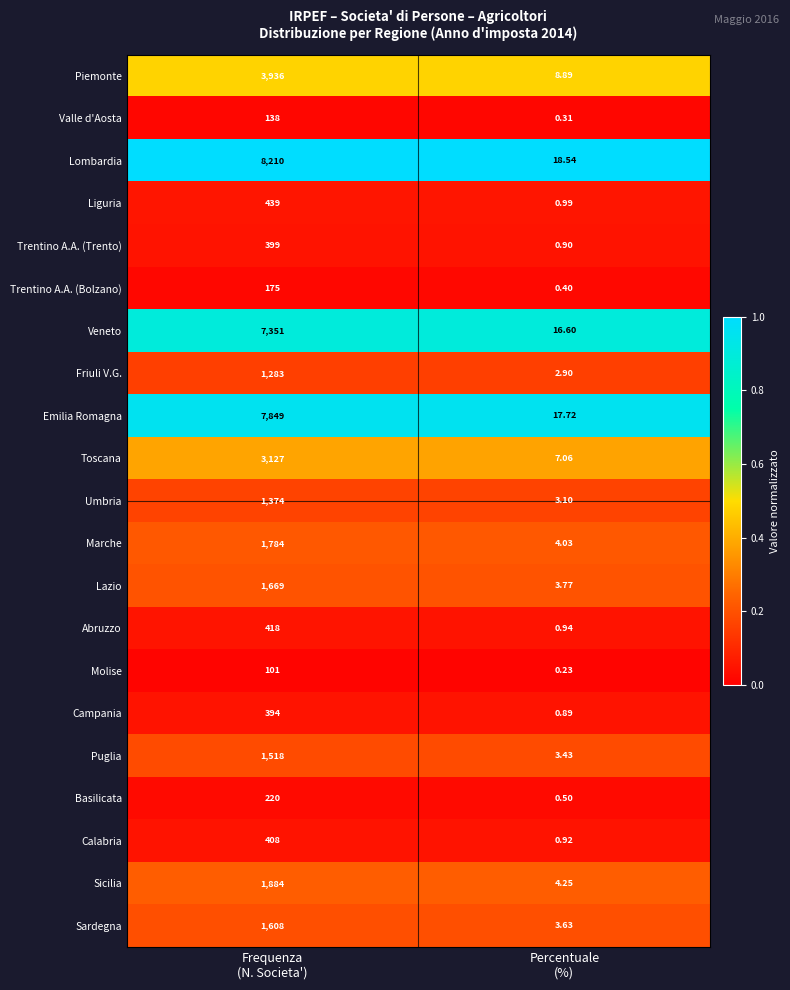

Which series changed the most between Frequenza
(N. Societa') and Percentuale
(%)?

Lombardia